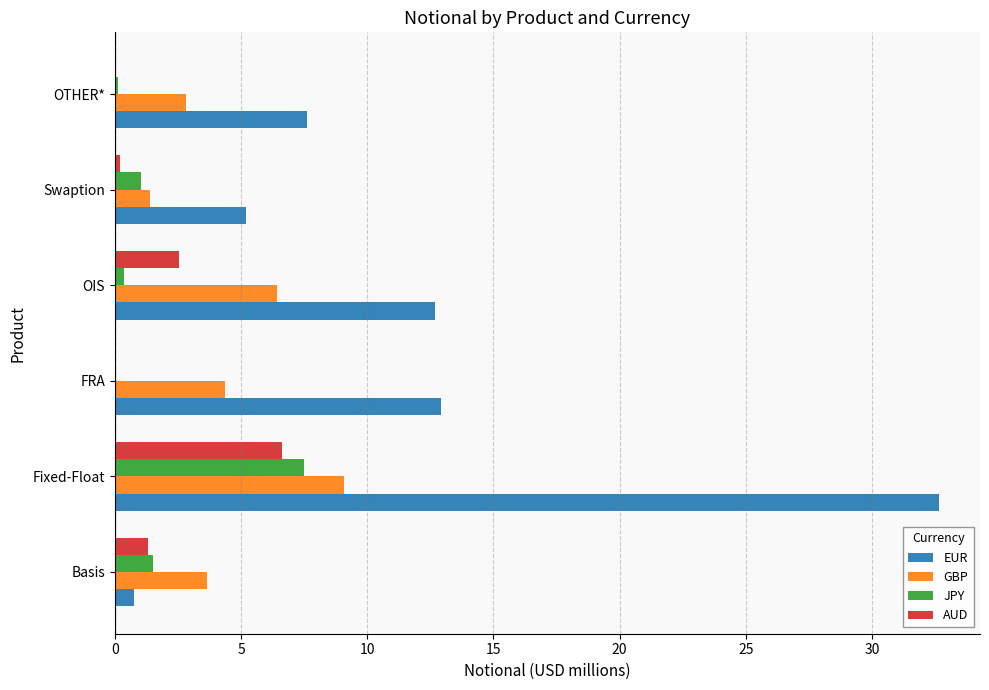

Which category has the highest value in the EUR series?

Fixed-Float